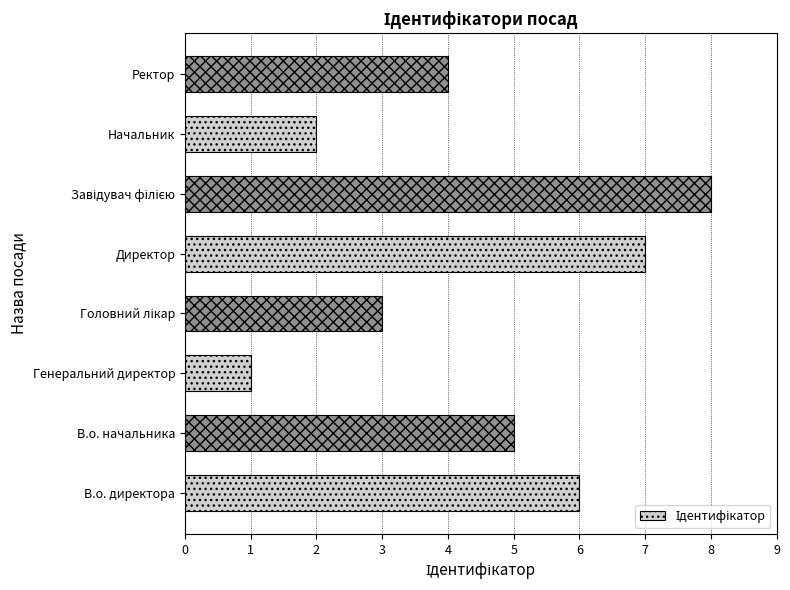

What is the difference between the second highest and second lowest values?

5